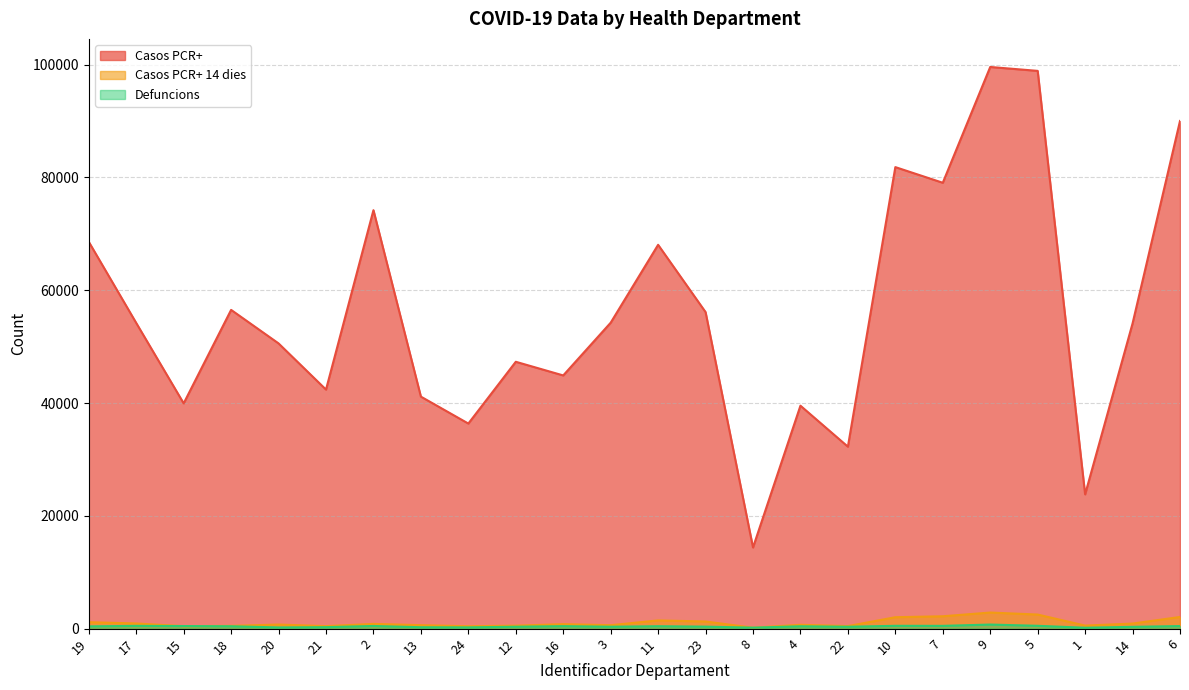

What value does the Casos PCR+ series have at 8, to the nearest 50?

14400